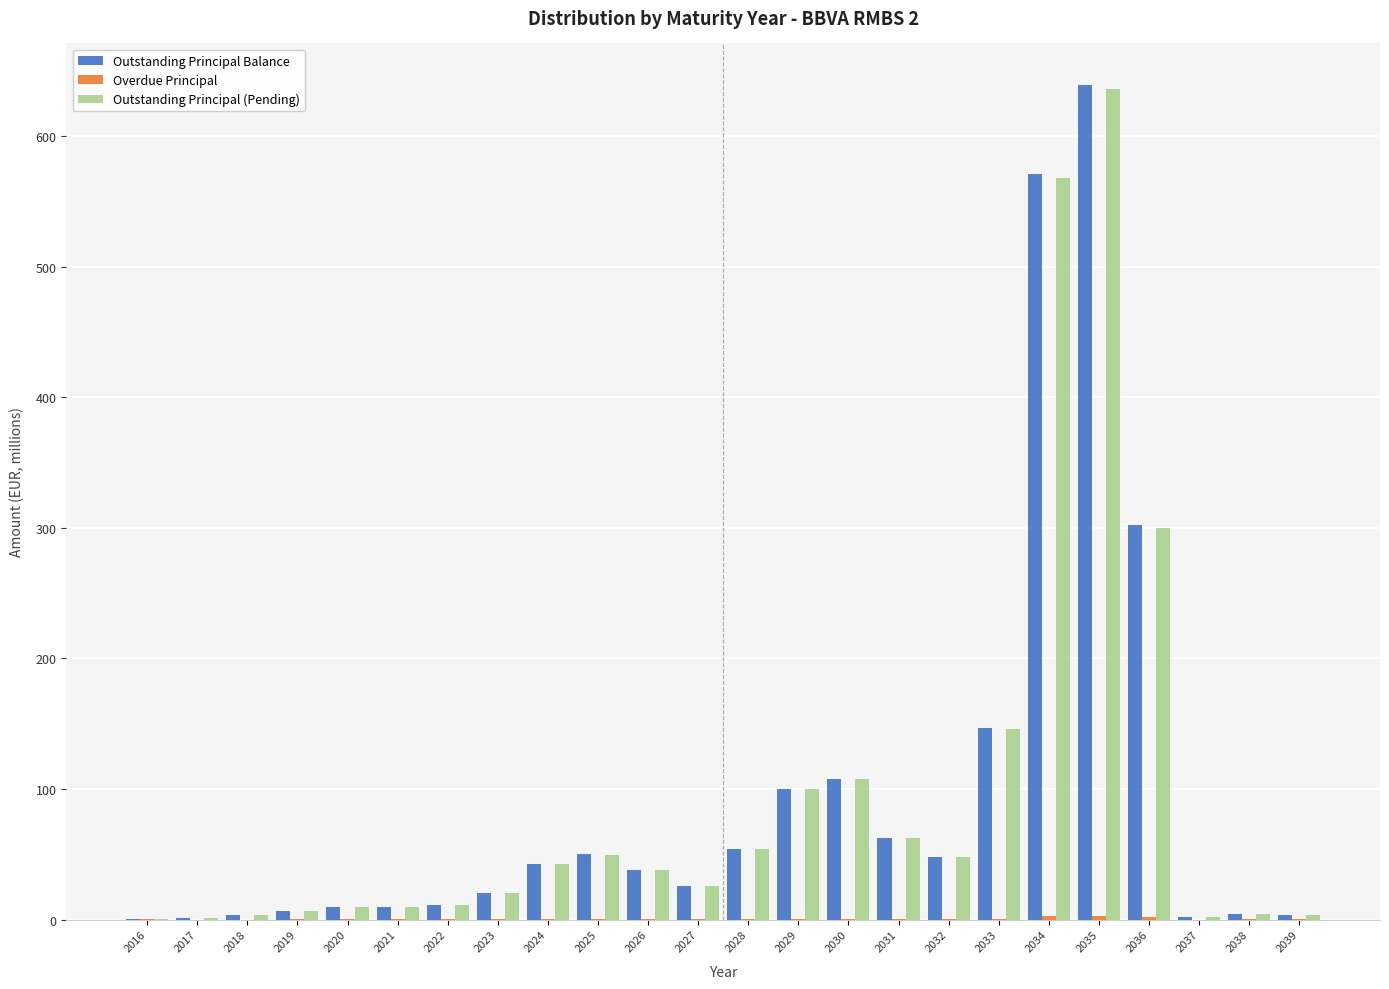

What value does the Outstanding Principal Balance series have at 2028?

53.7